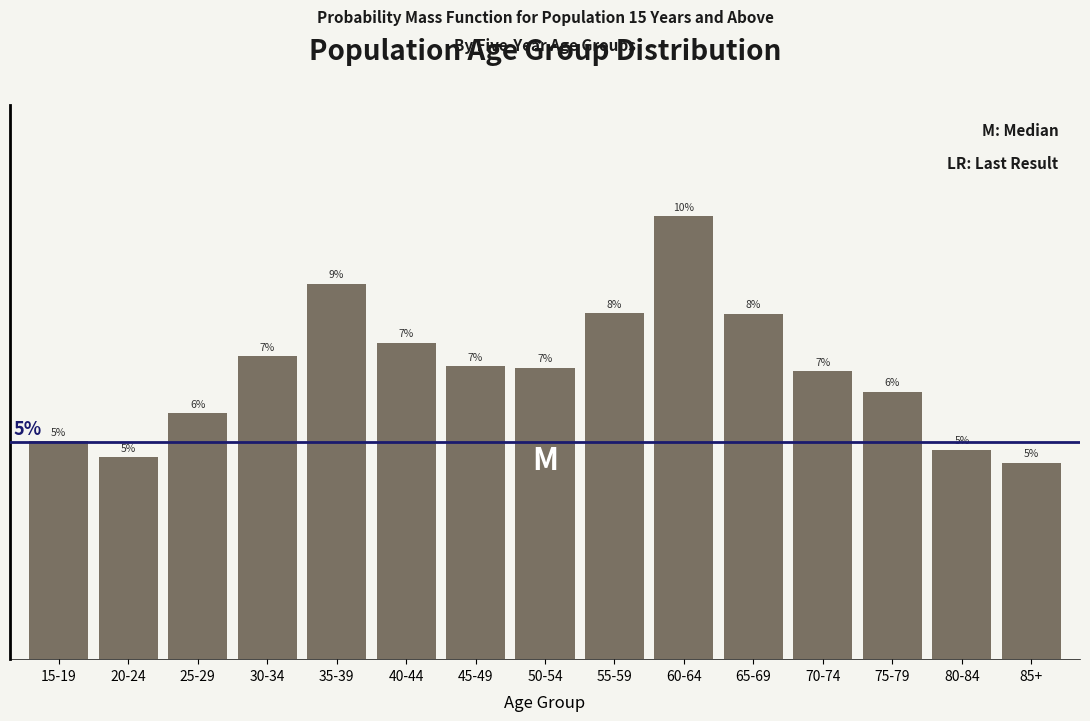

At which category does the chart reach its peak across all series?

60-64